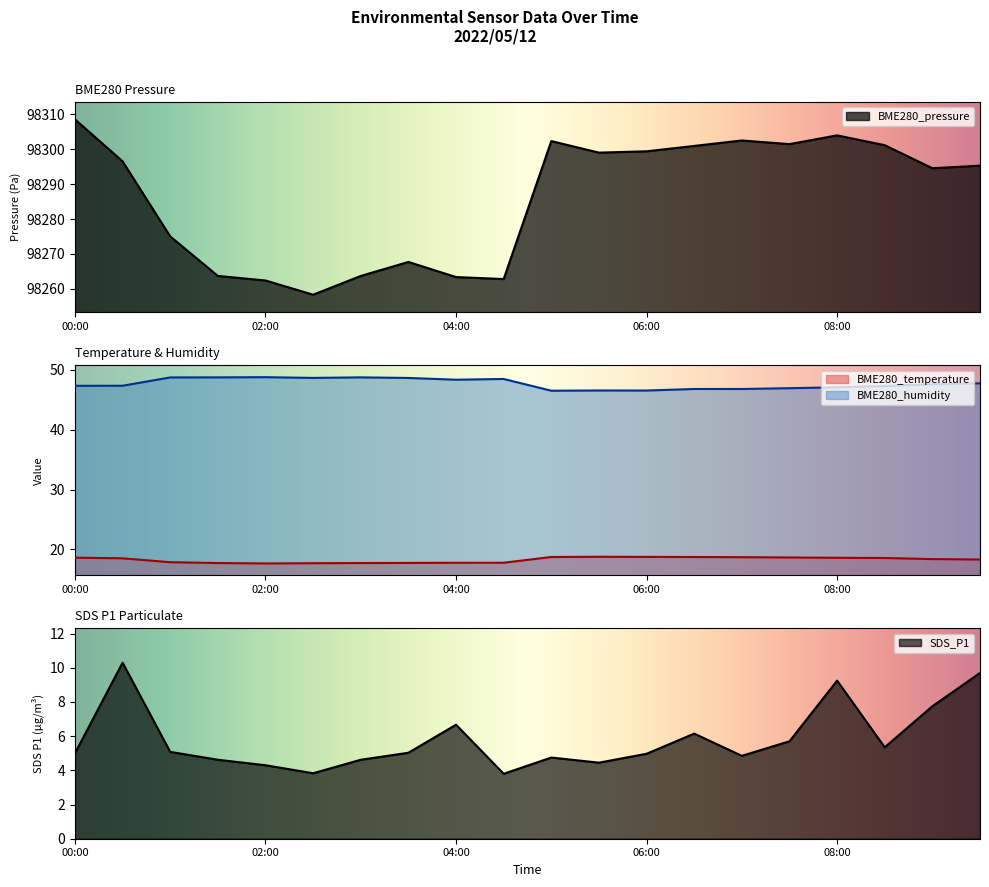

Which has a higher value, 00:30 or 00:00?

00:00